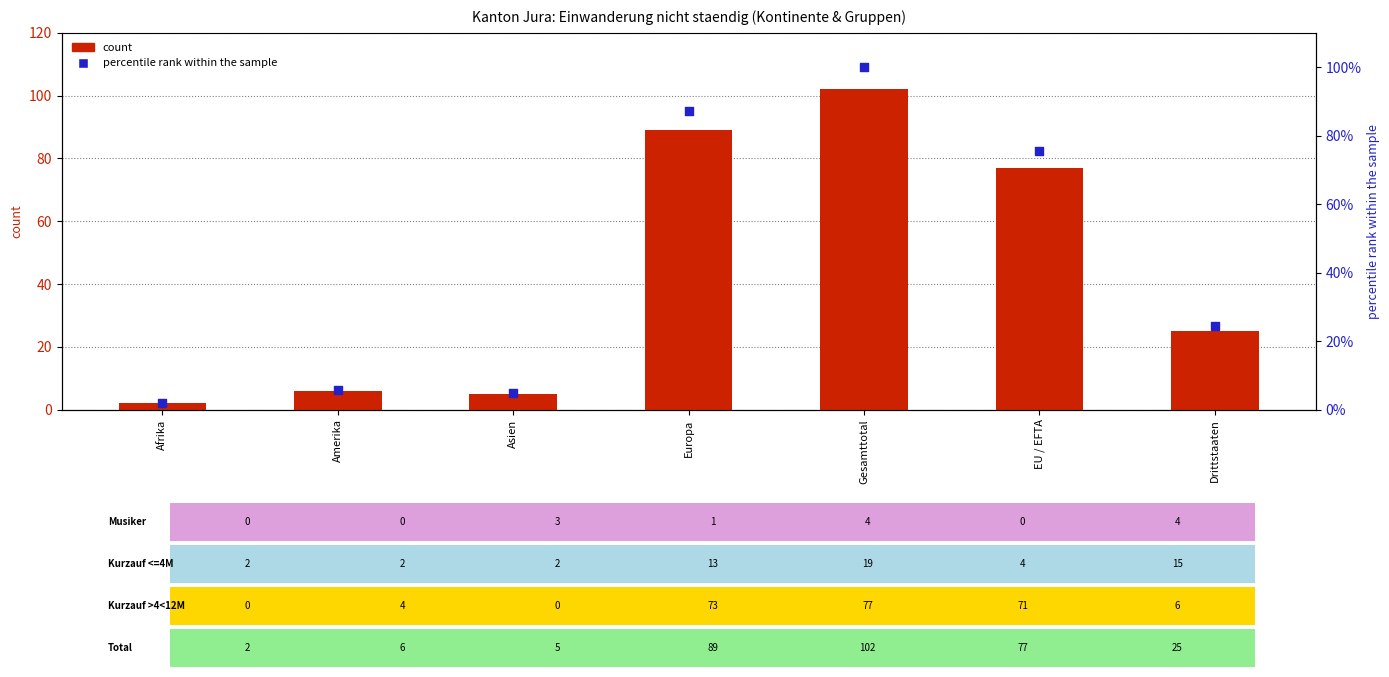

Which series reaches the minimum Y coordinate?

percentile rank within the sample